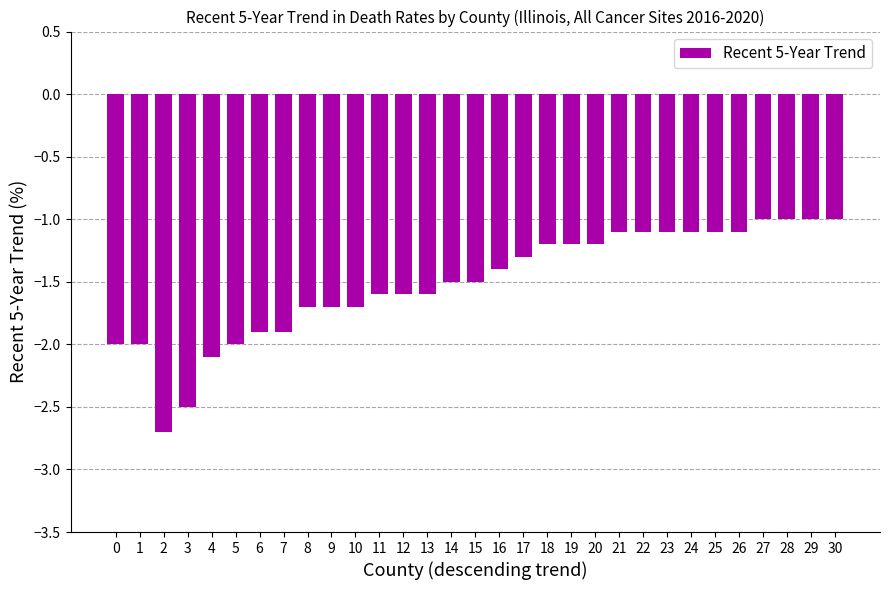

Is it true that the value at 26 is -0.3?

False